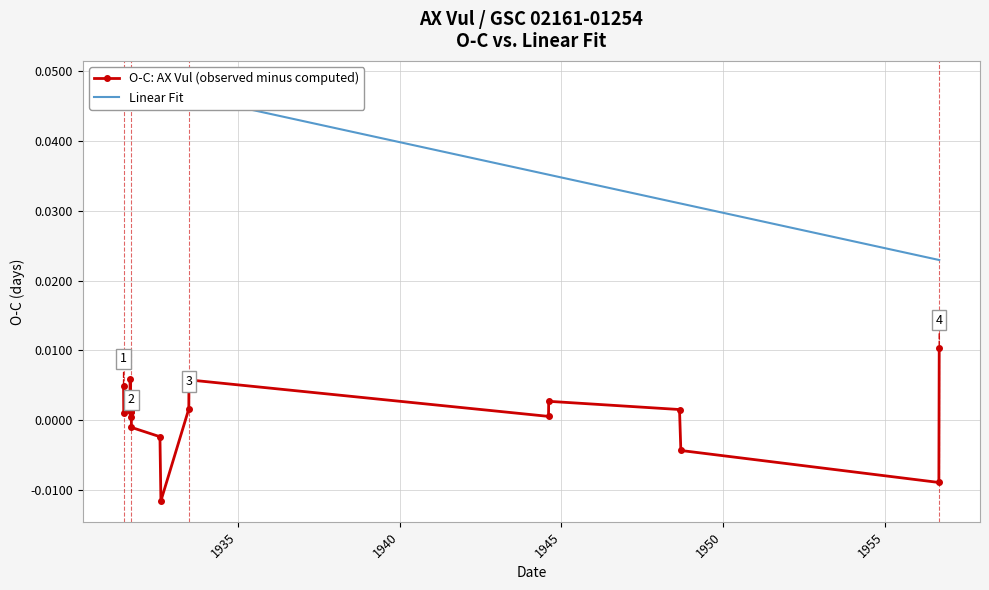

Which series has the largest total across all categories?

Linear Fit